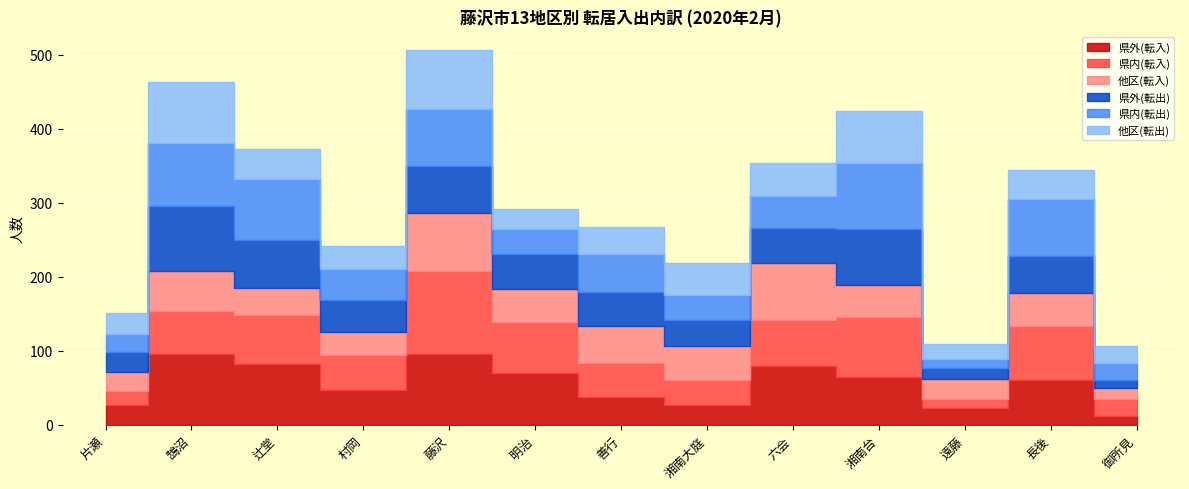

What is the difference between the highest and lowest values at 善行?

13